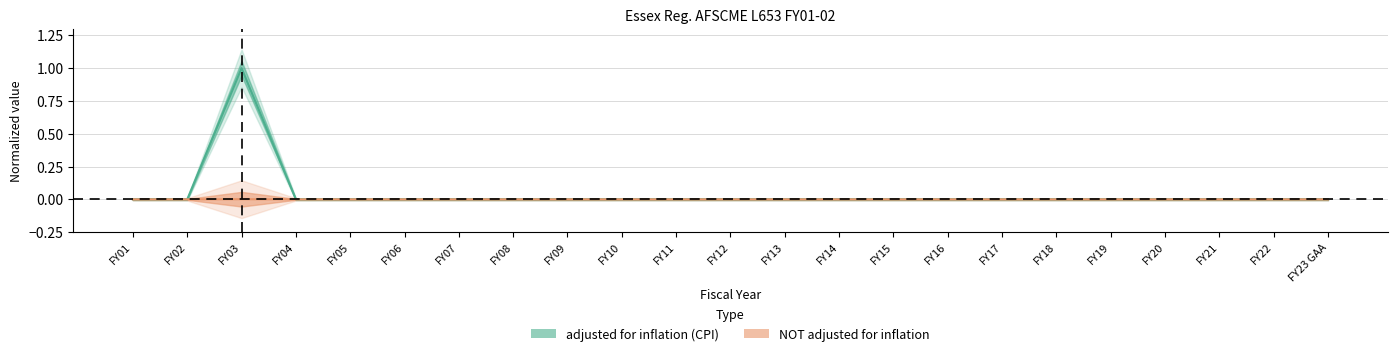

How many values in the adjusted for inflation (CPI) series exceed 0?

1